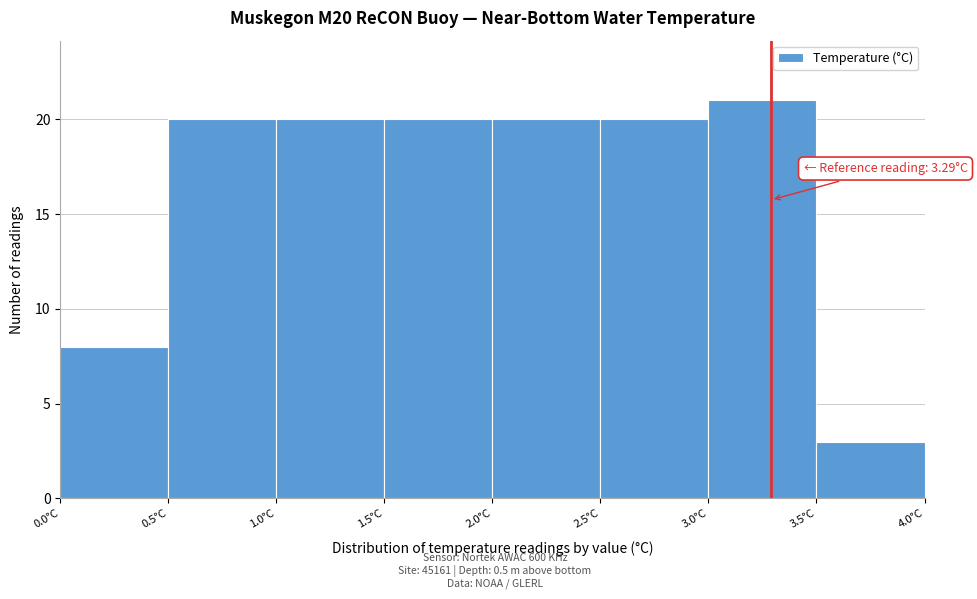

Over which range of the x-axis is the bar tallest?

3.0 to 3.5